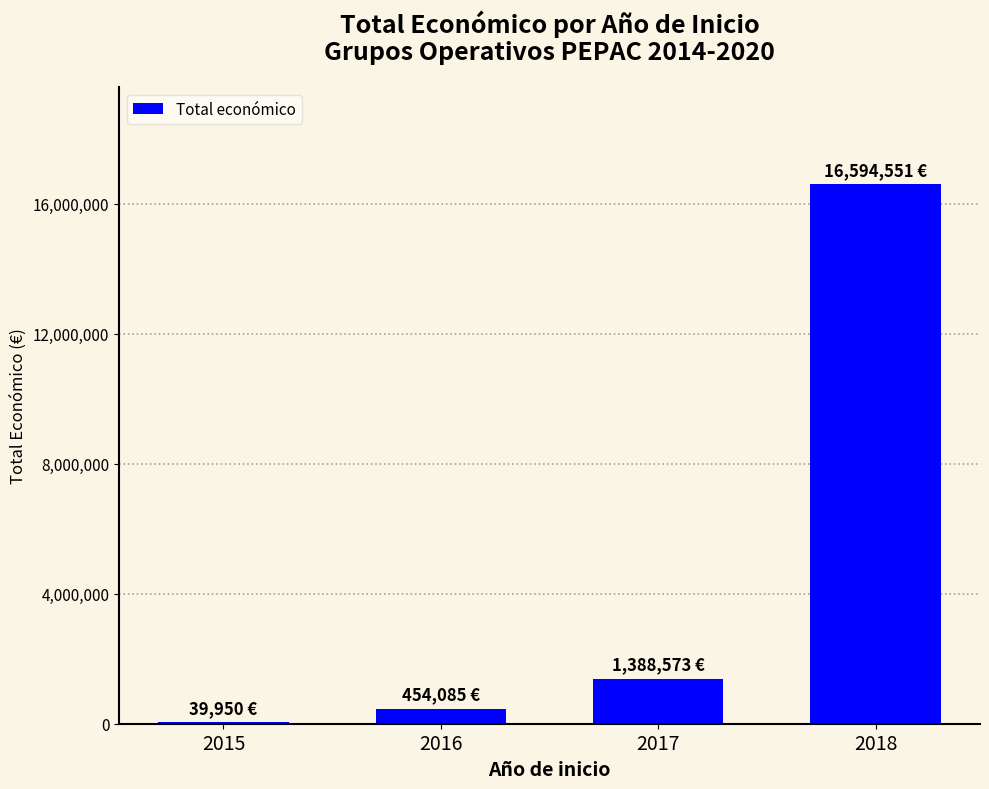

What is the change in value from 2016 to 2018?

+16140466